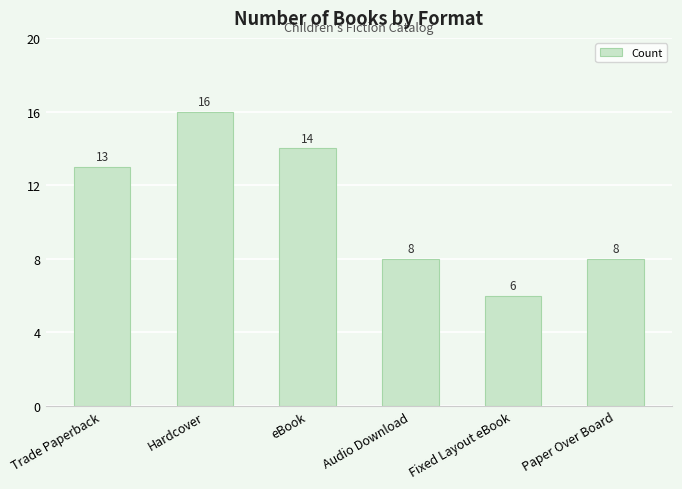

What is the label of the 3rd bar from the right?

Audio Download